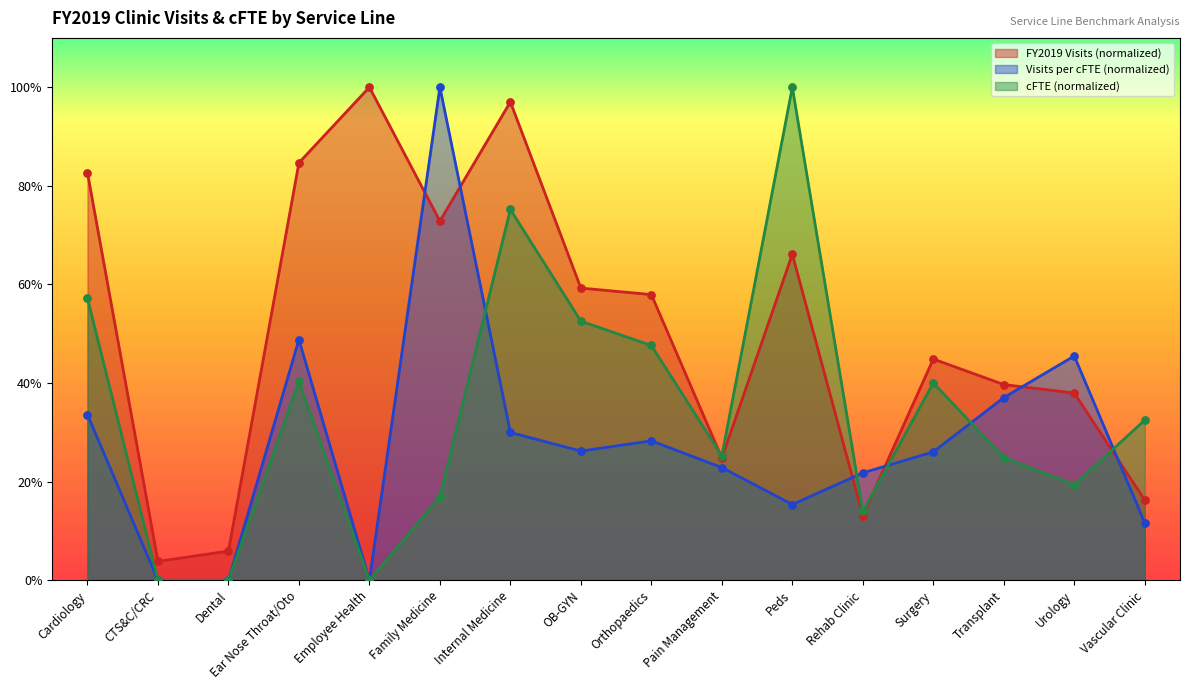

At which category is the sum across all series the highest?

Internal Medicine